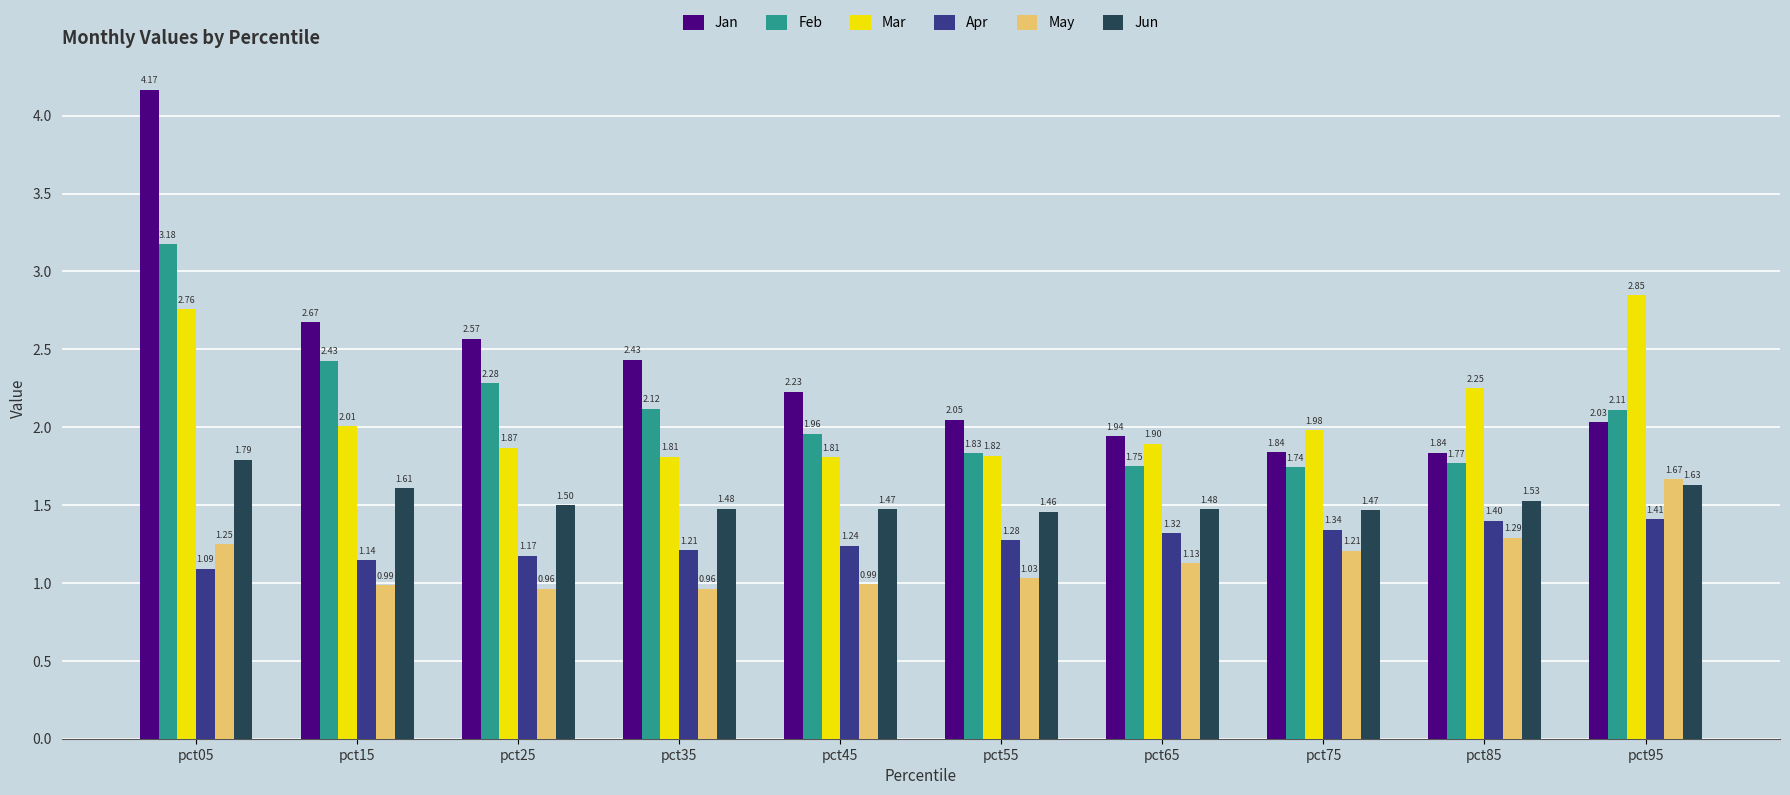

At how many categories does at least one series exceed 1?

10